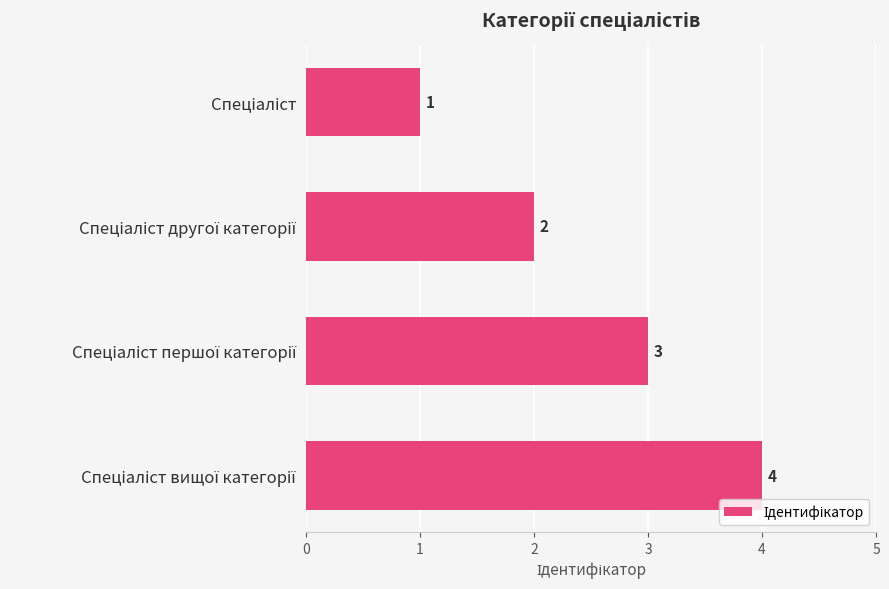

How many values are between 2 and 4?

3